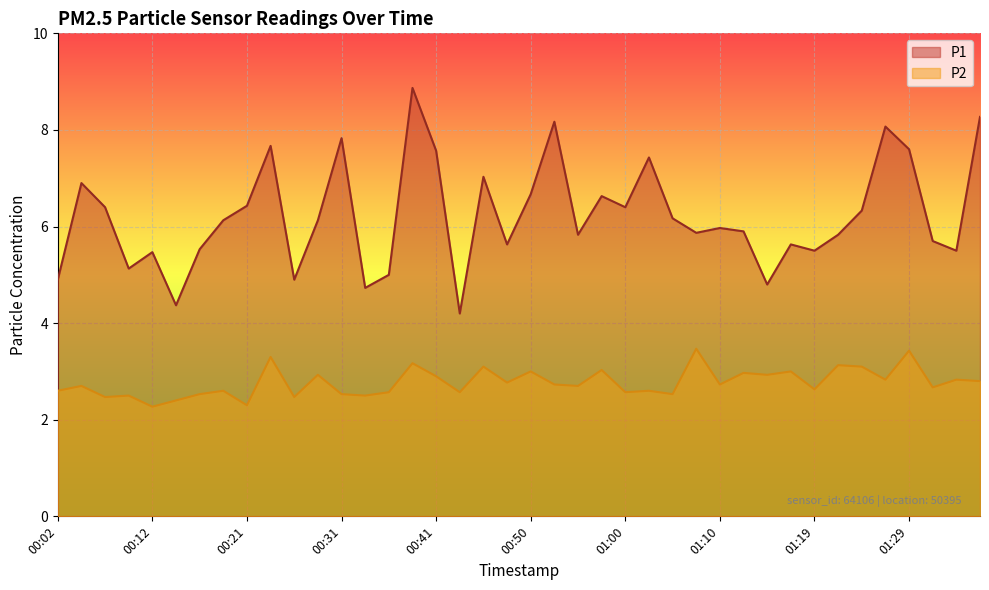

What is the total value across all series at 00:09?

7.6